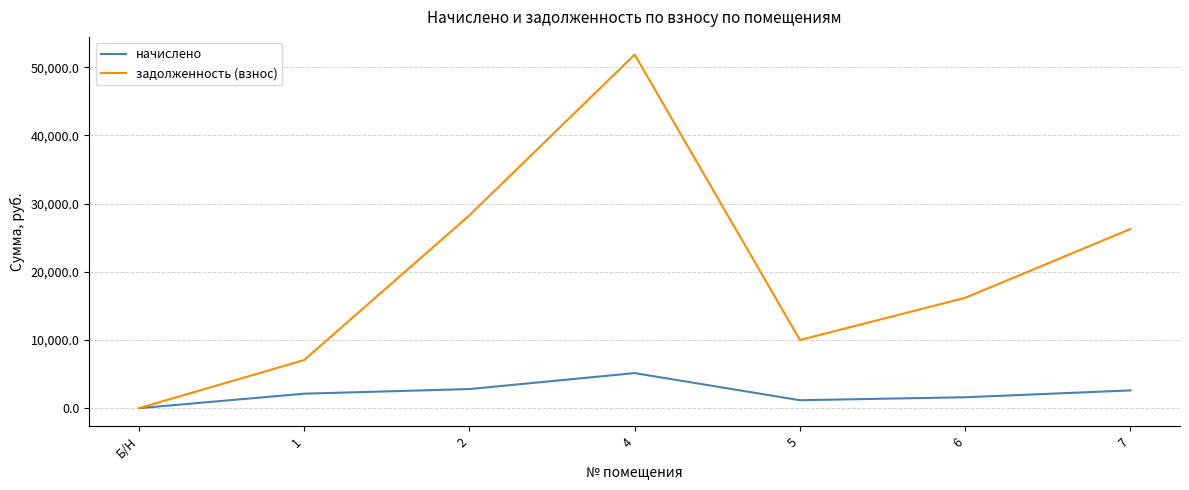

At which label is задолженность (взнос) closest to 25930?

7